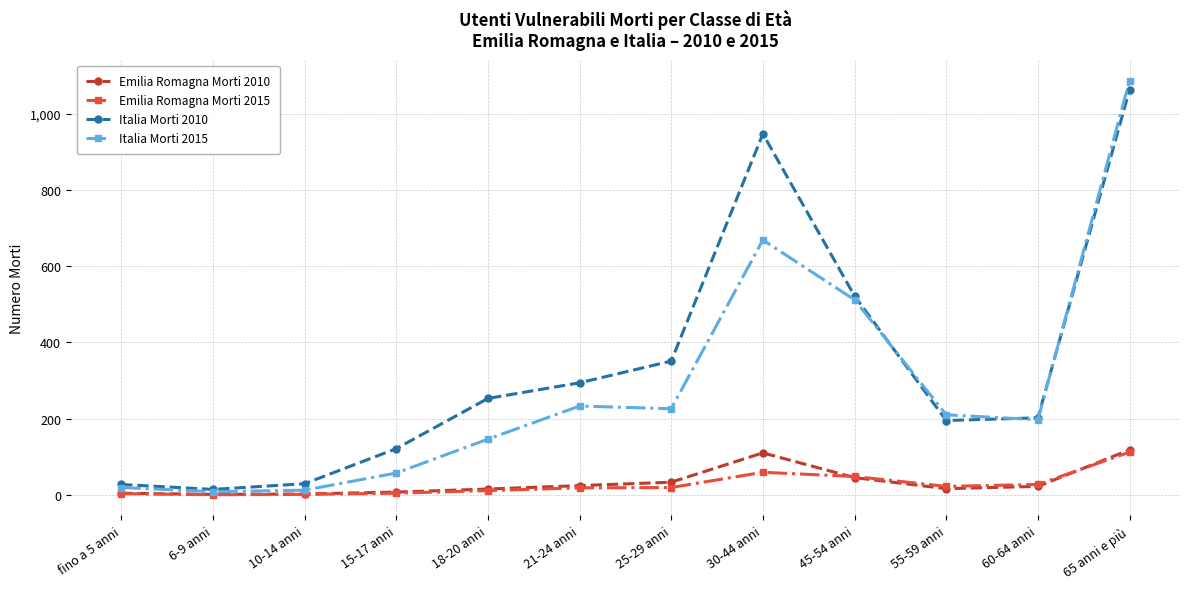

What is the average value of the Emilia Romagna Morti 2010 series?

33